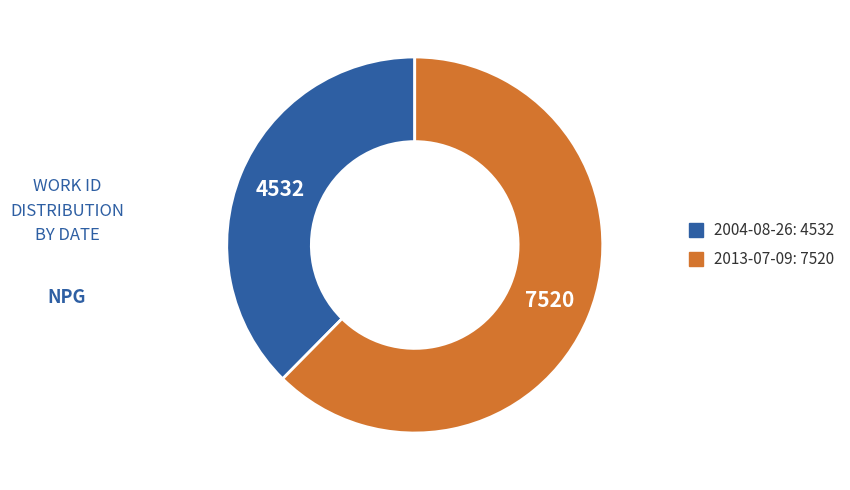

Is the sum of 2004-08-26 and 2013-07-09 greater than half?

Yes